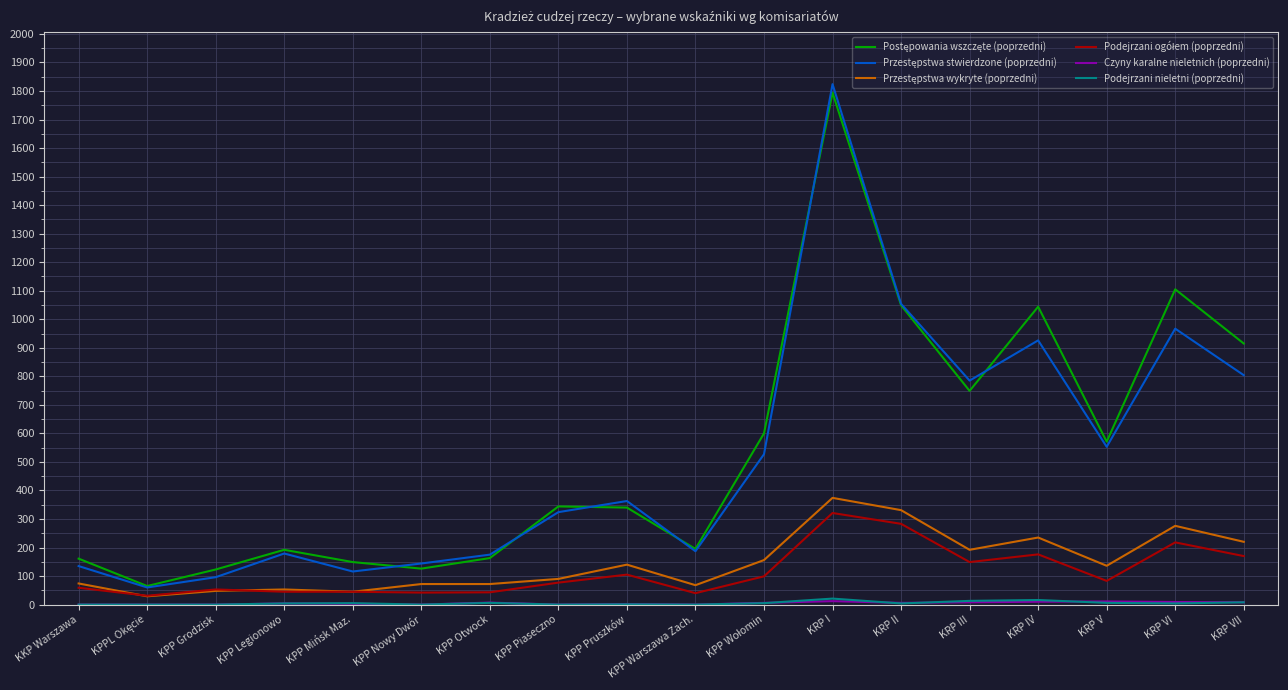

What is the spread (max minus min) of values at KKP Warszawa?

161